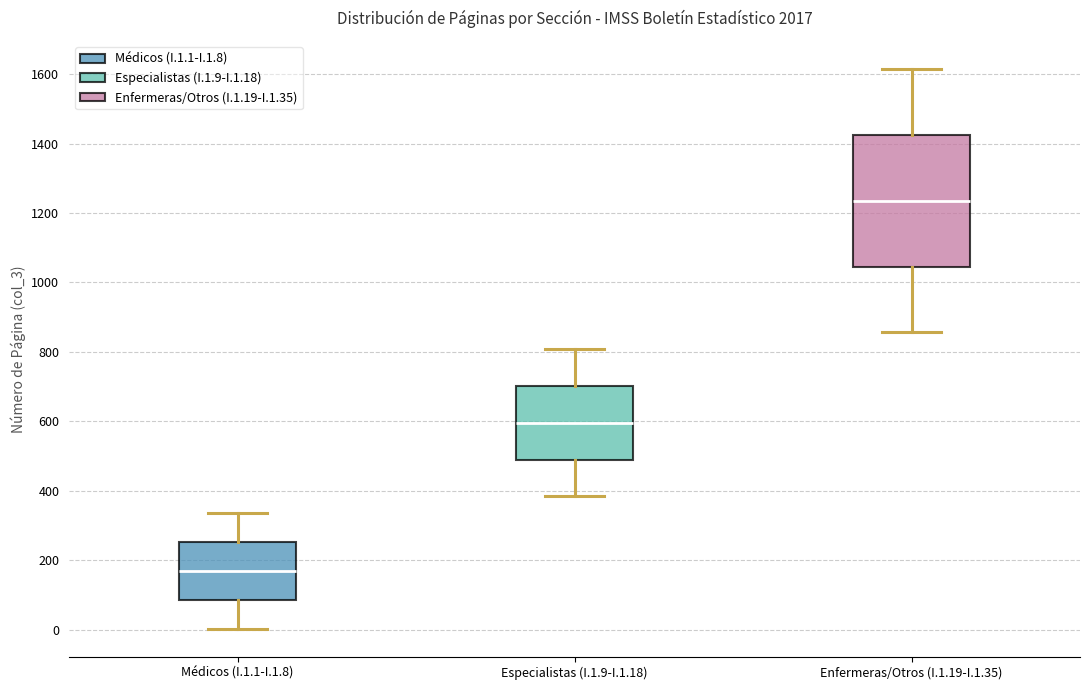

Which box has the lowest median line?

Médicos (I.1.1-I.1.8)